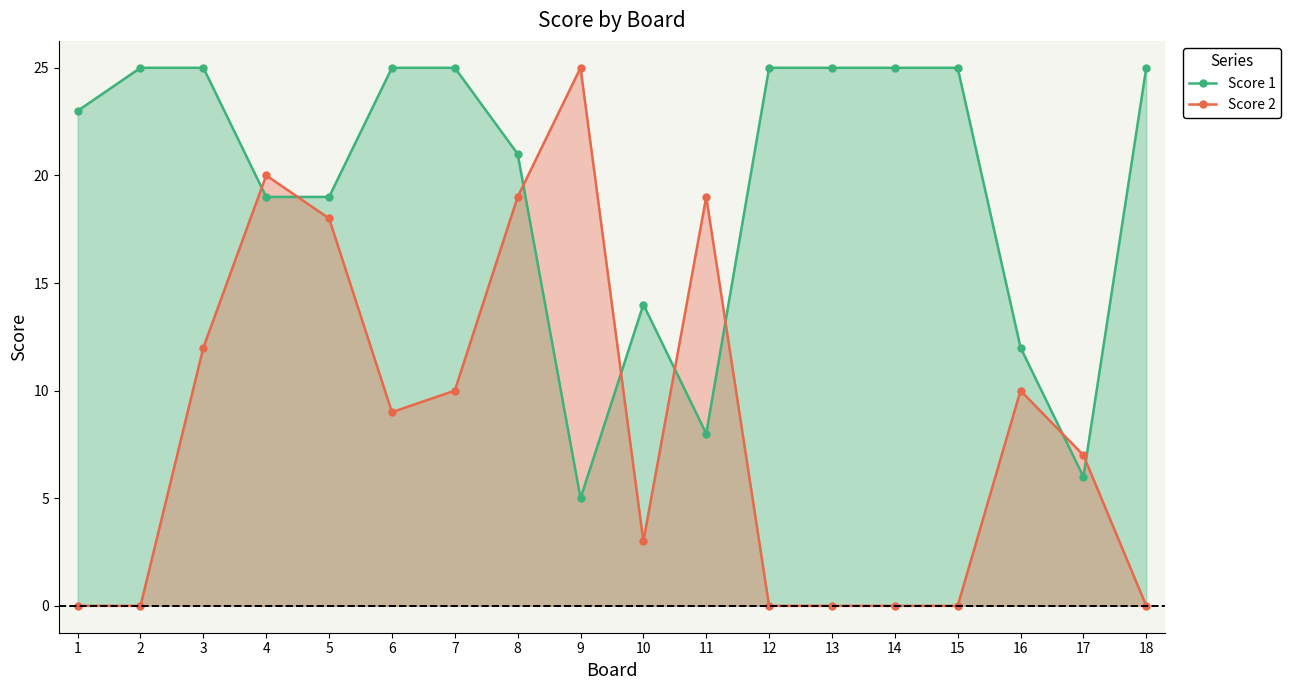

How many times do Score 1 and Score 2 cross each other?

8